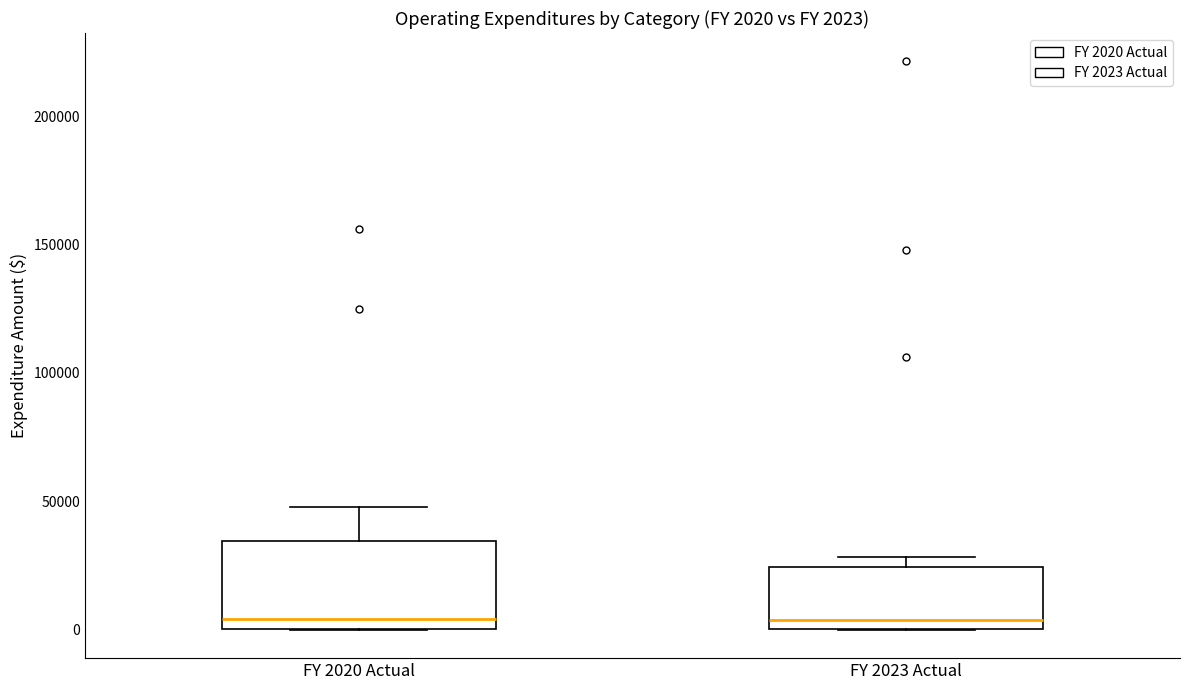

Comparing the boxes themselves (not the whiskers), which one is the tallest?

FY 2020 Actual